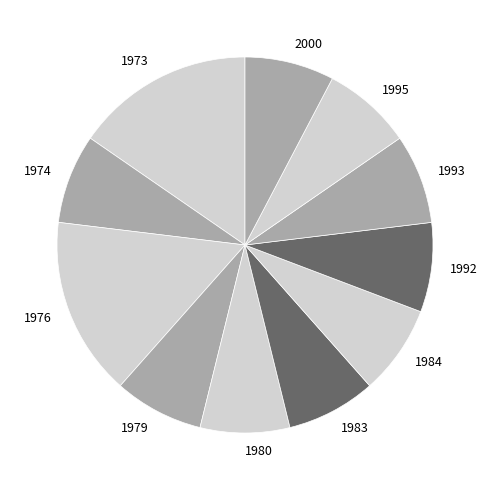

How many segments does this pie chart have?

11